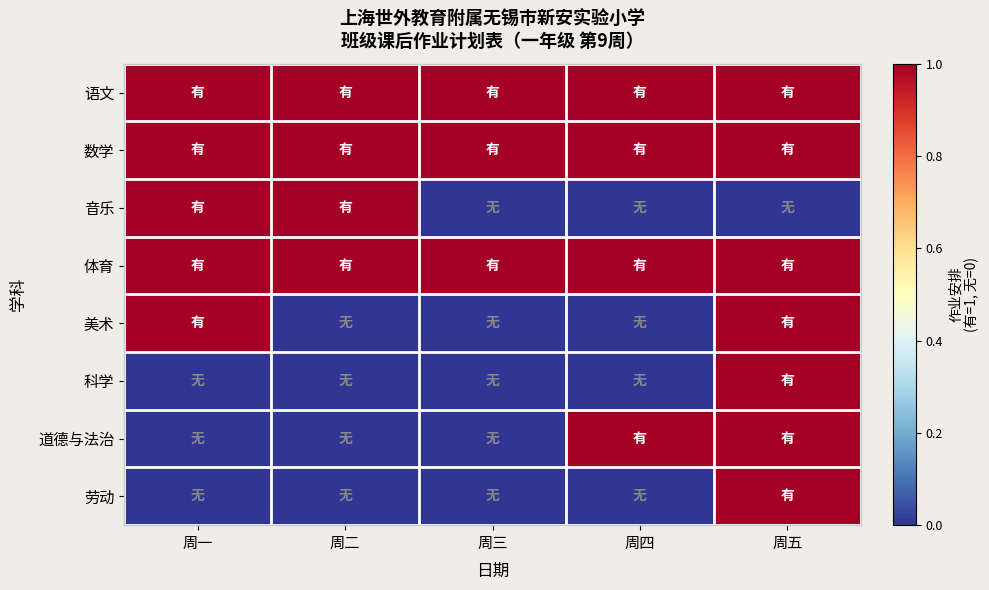

Between 周四 and 周一, which is larger?

周四